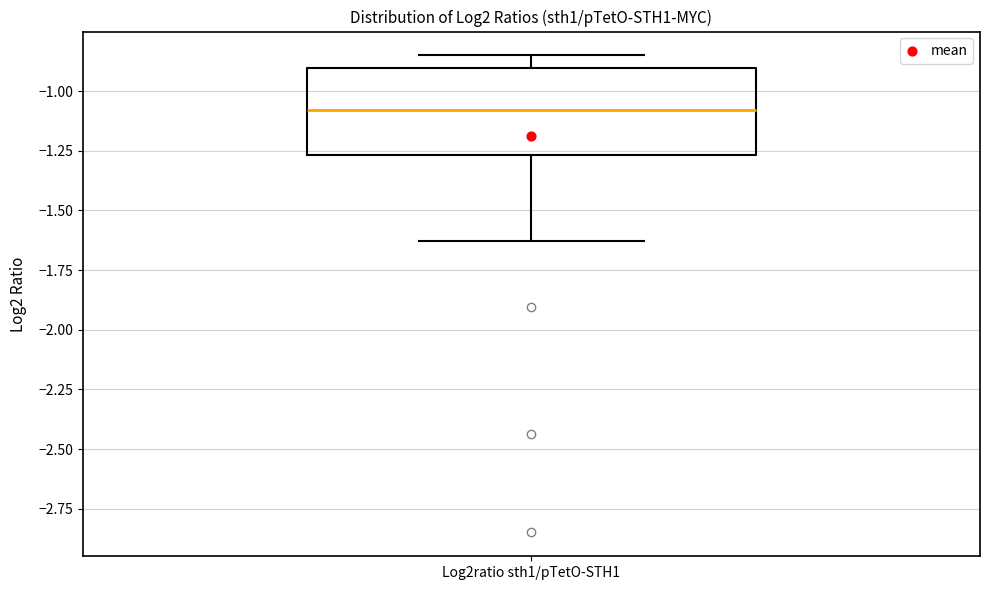

Read this box plot against the y-axis: the position of the median line, the range covered by the box, and the ends of both whiskers. The values are not printed on the chart, so give them approximately, as read against the axis.

median -1.10, box -1.25 to -0.90, whiskers -1.65 to -0.85